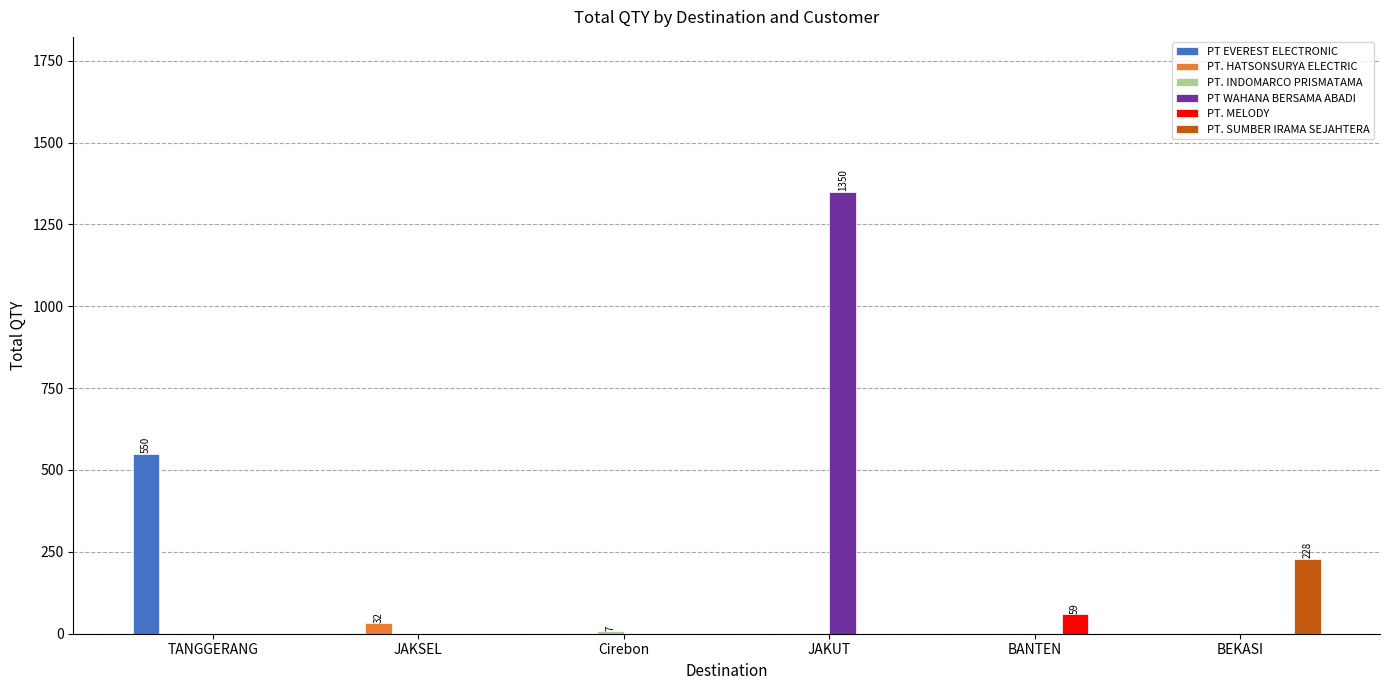

Which series has the largest total across all categories?

PT WAHANA BERSAMA ABADI